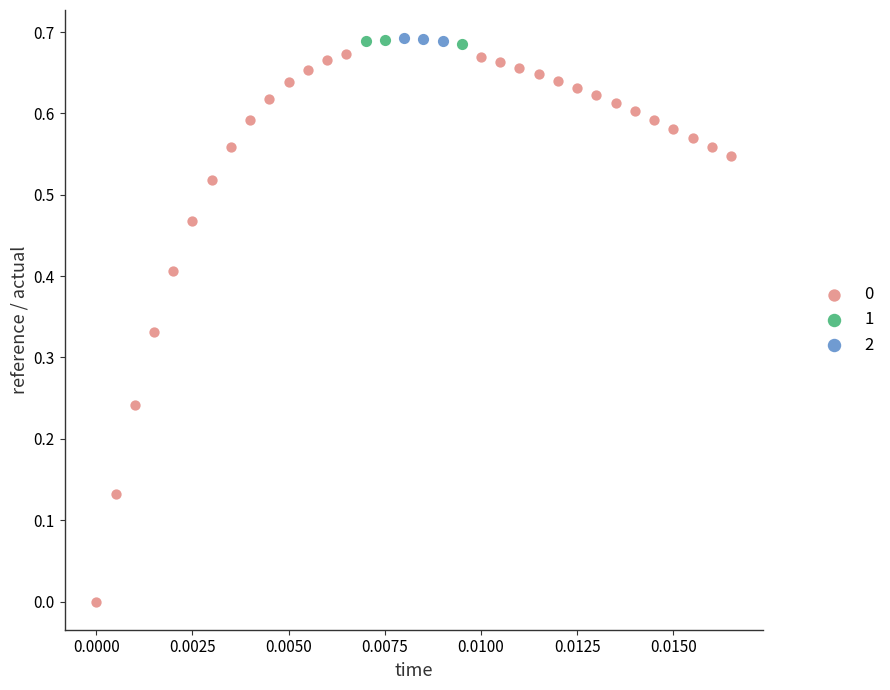

What are all the series names shown in the legend?

0, 1, 2